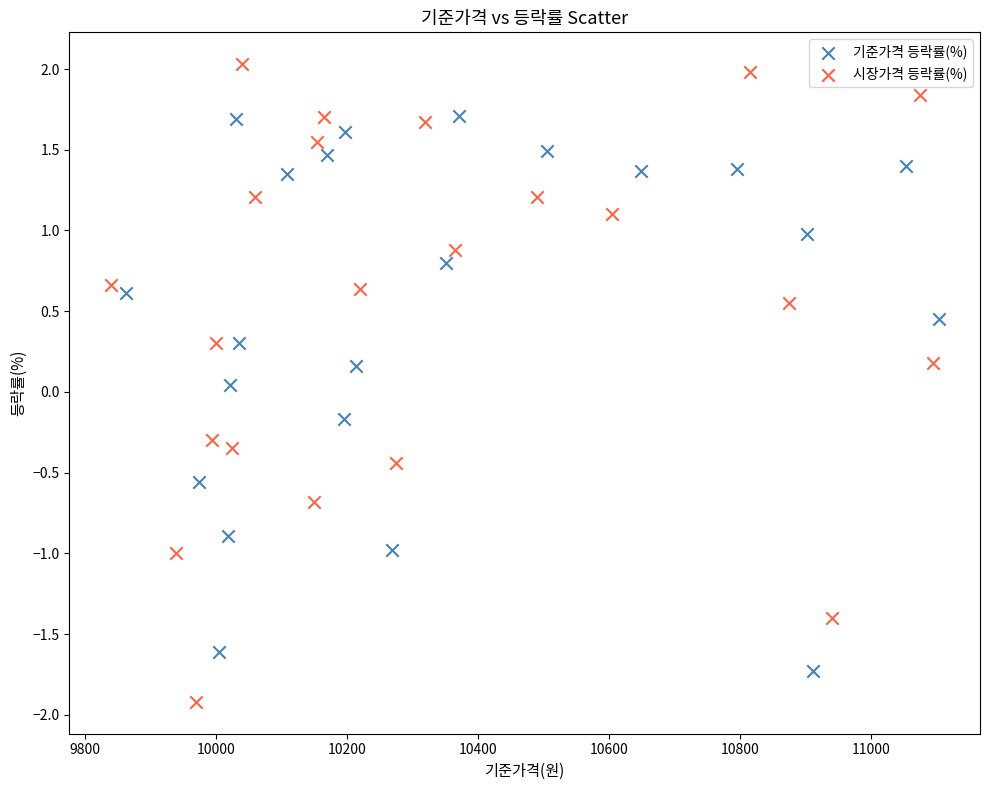

What are all the series names shown in the legend?

기준가격 등락률(%), 시장가격 등락률(%)